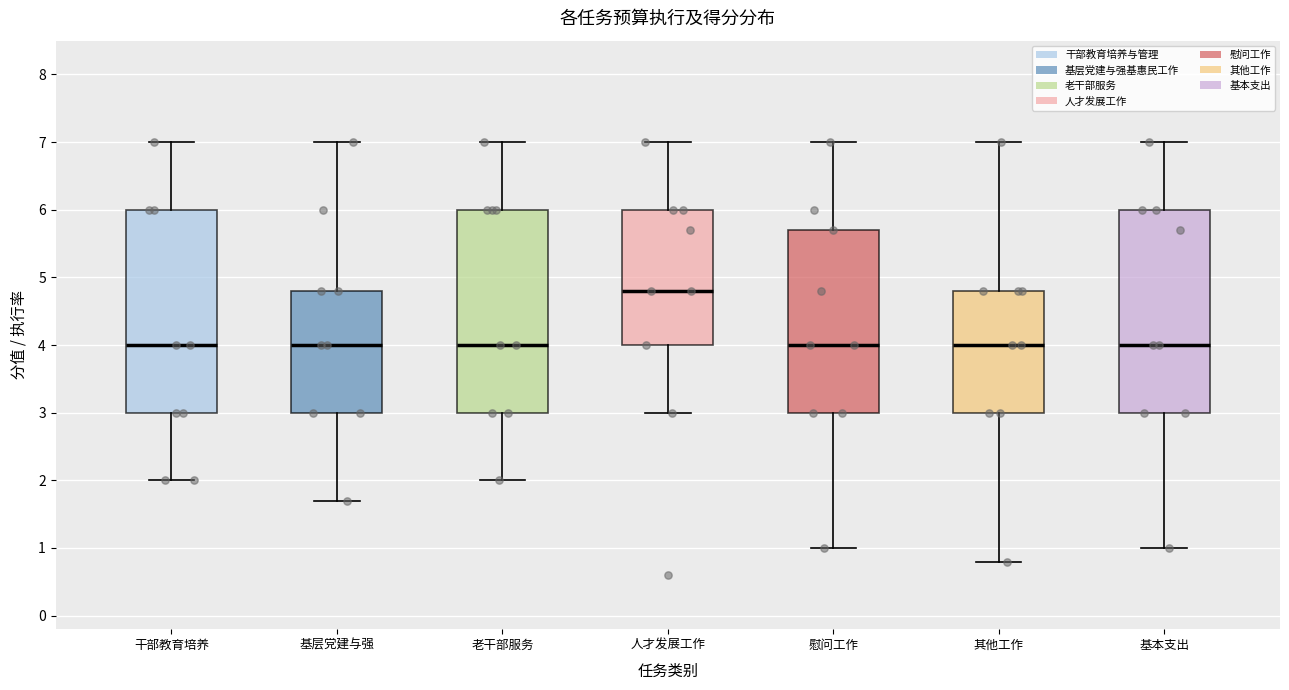

Reading left to right, read every box against the y-axis: the position of its median line, the range the box covers, and the ends of its whiskers. The values are not printed on the chart, so give them approximately, as read against the axis.

干部教育培养: median 4.0, box 3.0 to 6.0, whiskers 2.0 to 7.0
基层党建与强: median 4.0, box 3.0 to 4.8, whiskers 1.7 to 7.0
老干部服务: median 4.0, box 3.0 to 6.0, whiskers 2.0 to 7.0
人才发展工作: median 4.8, box 4.0 to 6.0, whiskers 3.0 to 7.0
慰问工作: median 4.0, box 3.0 to 5.7, whiskers 1.0 to 7.0
其他工作: median 4.0, box 3.0 to 4.8, whiskers 0.8 to 7.0
基本支出: median 4.0, box 3.0 to 6.0, whiskers 1.0 to 7.0